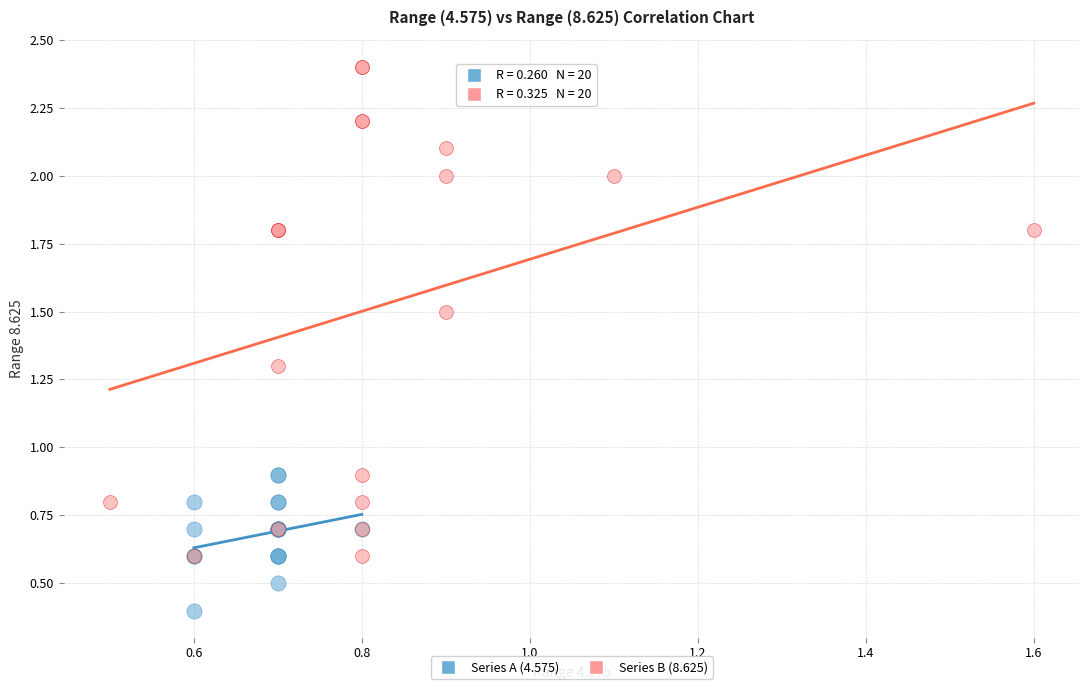

Which series reaches the maximum Y coordinate?

Series B (8.625)